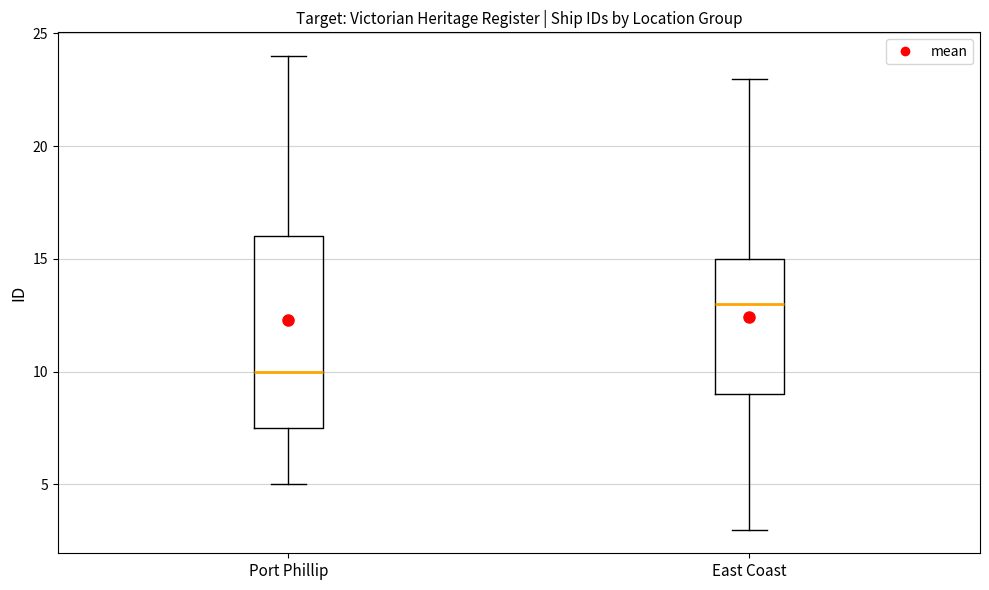

Reading left to right, transcribe this box plot: for each box, give where its median line is, the range the box spans, and where its two whiskers end, as read against the y-axis. The values are not printed on the chart, so give them approximately, as read against the axis.

Port Phillip: median 10.0, box 7.5 to 16.0, whiskers 5.0 to 24.0
East Coast: median 13.0, box 9.0 to 15.0, whiskers 3.0 to 23.0